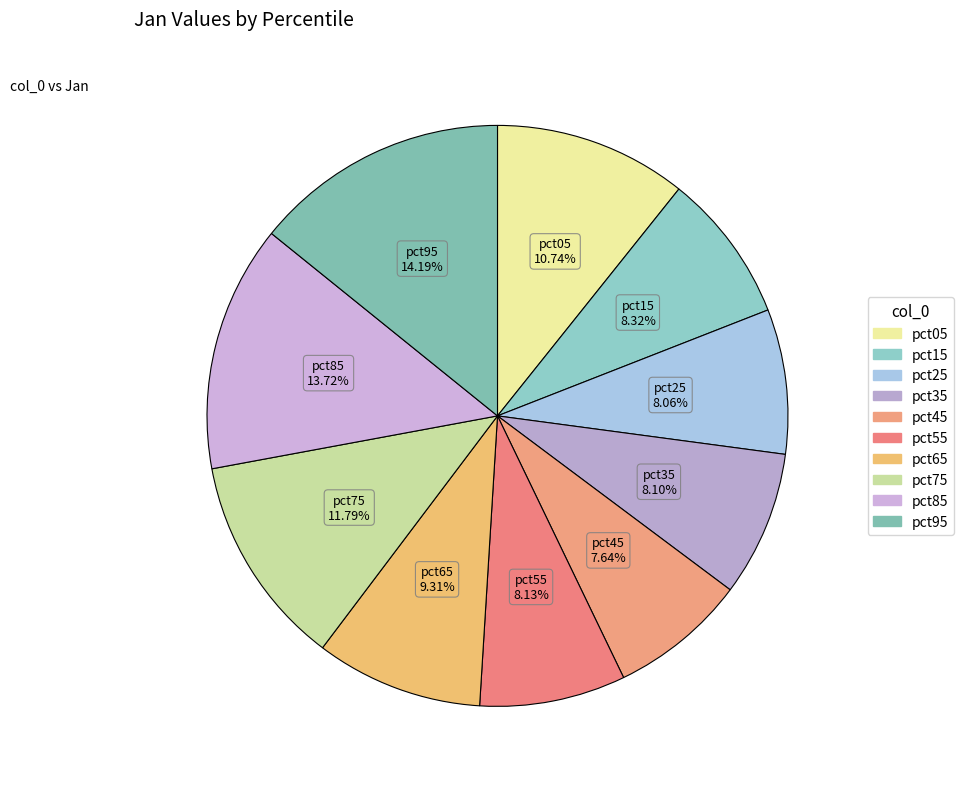

What is the smallest slice in the pie chart?

pct45